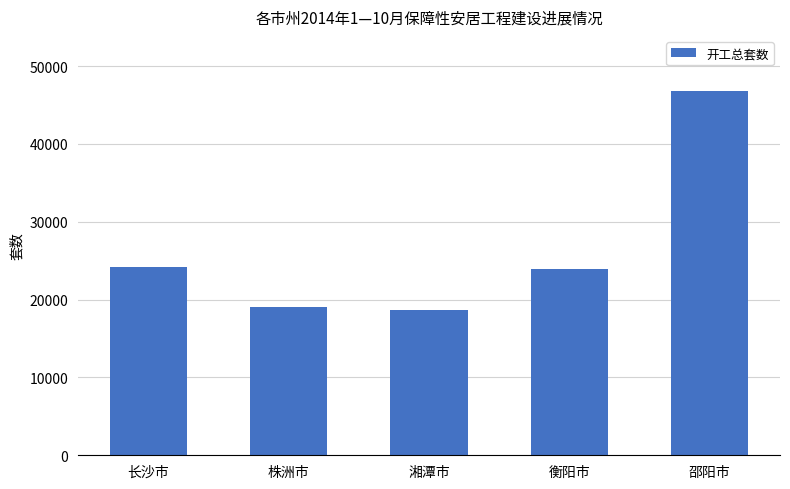

Reading left to right, list all the values displayed in this chart.

24208	19100	18701	23961	46786